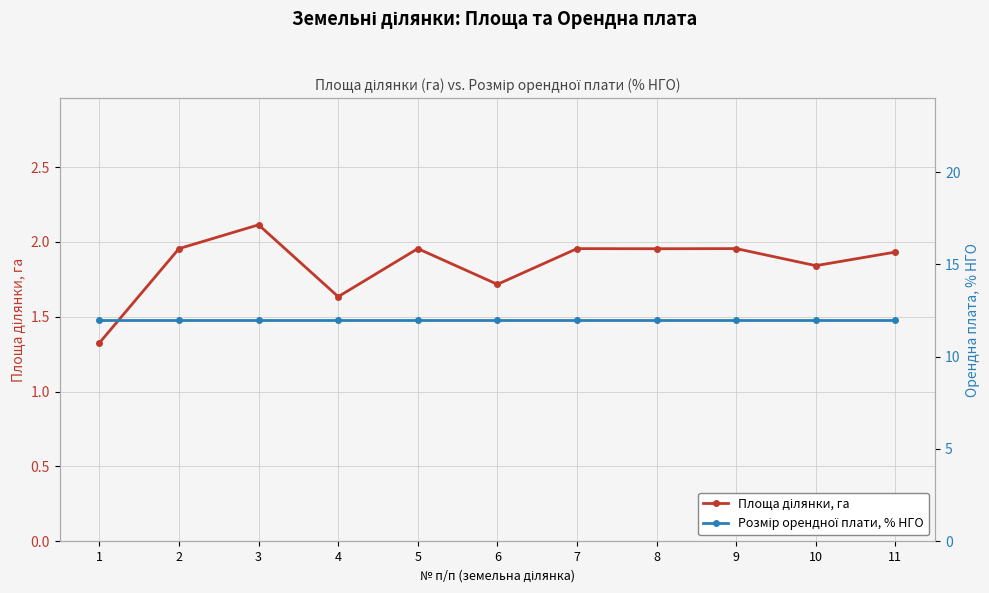

True or false: Розмір орендної плати, % НГО and Площа ділянки, га intersect in this chart.

False